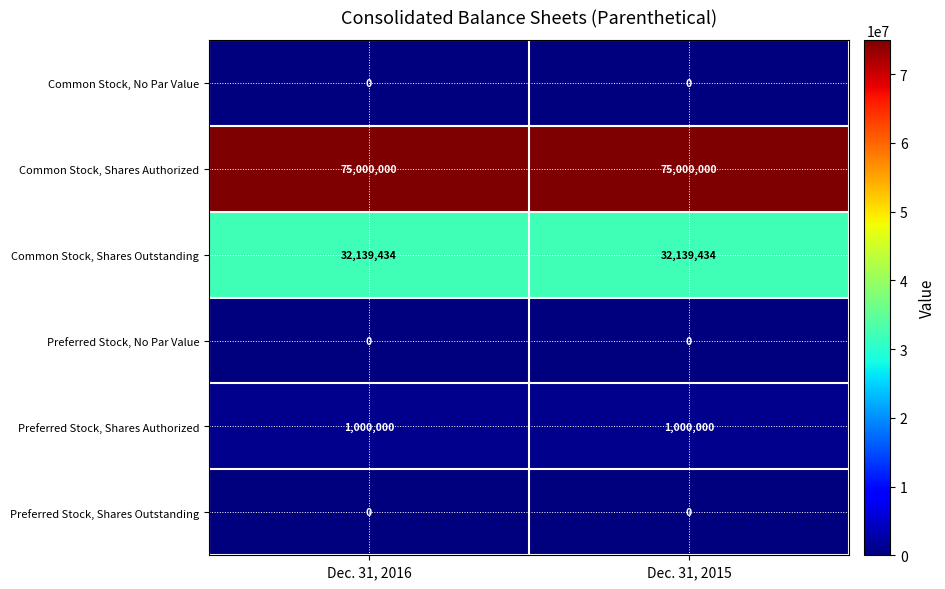

Reading right to left, transcribe all the data shown in this chart.

Common Stock, No Par Value: Dec. 31, 2015=0	Dec. 31, 2016=0
Common Stock, Shares Authorized: Dec. 31, 2015=75000000	Dec. 31, 2016=75000000
Common Stock, Shares Outstanding: Dec. 31, 2015=32139434	Dec. 31, 2016=32139434
Preferred Stock, No Par Value: Dec. 31, 2015=0	Dec. 31, 2016=0
Preferred Stock, Shares Authorized: Dec. 31, 2015=1000000	Dec. 31, 2016=1000000
Preferred Stock, Shares Outstanding: Dec. 31, 2015=0	Dec. 31, 2016=0